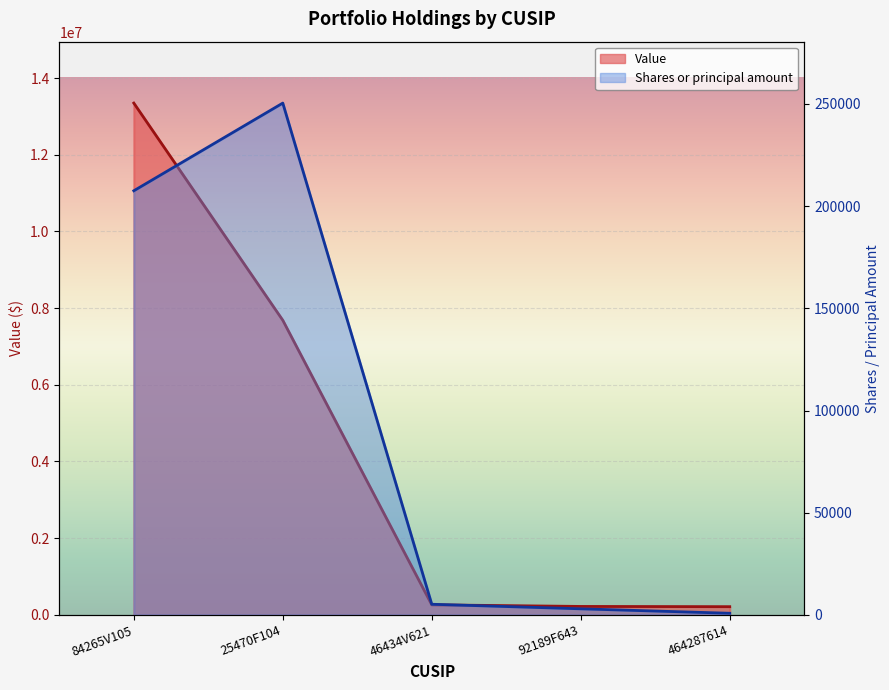

True or false: Value has a value of 307300 at 464287614.

False